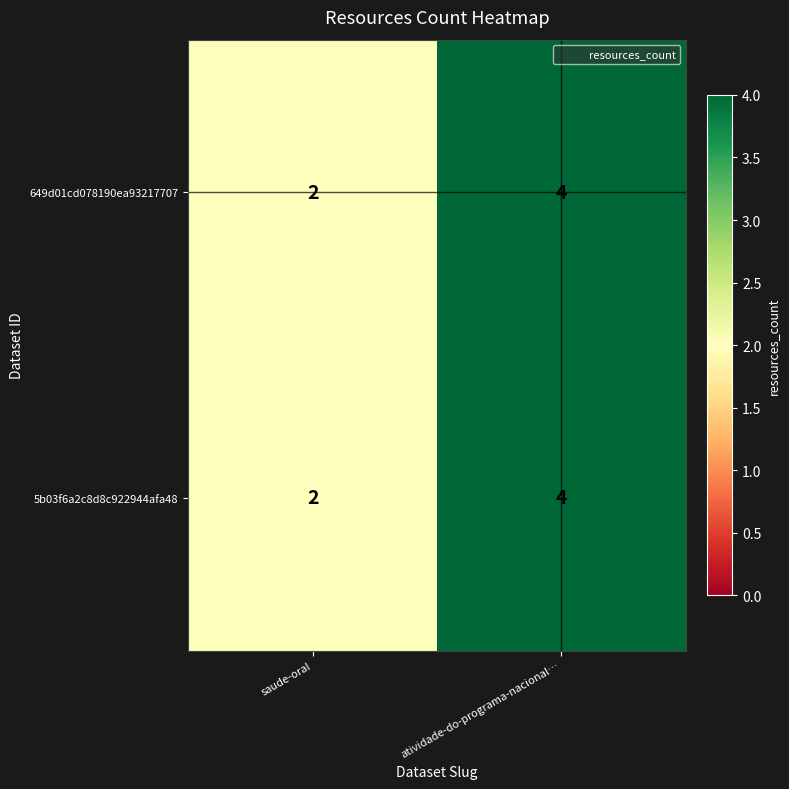

Where is 649d01cd078190ea93217707 nearest to the value 3?

saude-oral